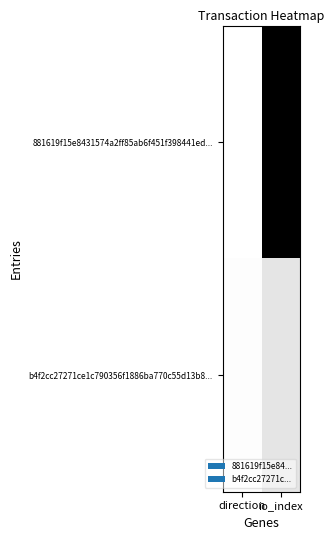

Rank the series by their average value, from lowest to highest.

b4f2cc27271ce1c790356f1886ba770c55d13b8..., 881619f15e8431574a2ff85ab6f451f398441ed...